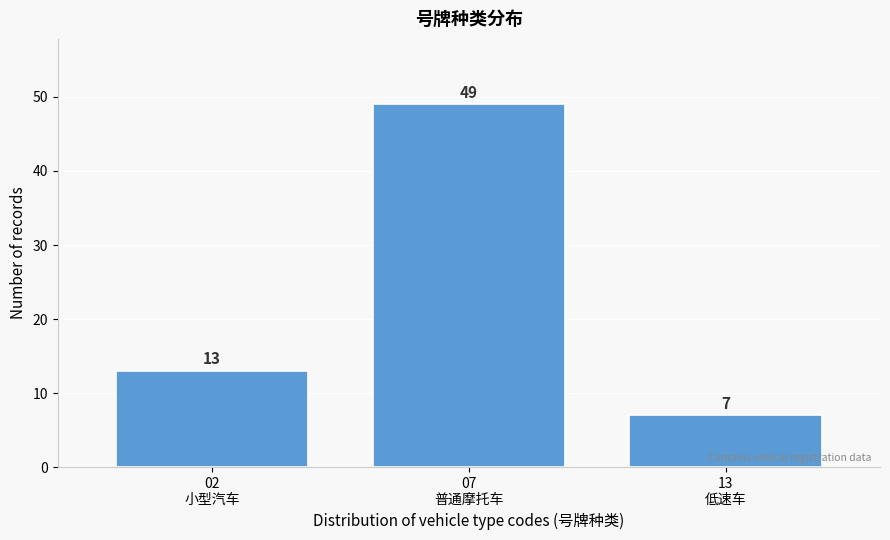

Reading left to right, extract all data points from this chart.

13	49	7